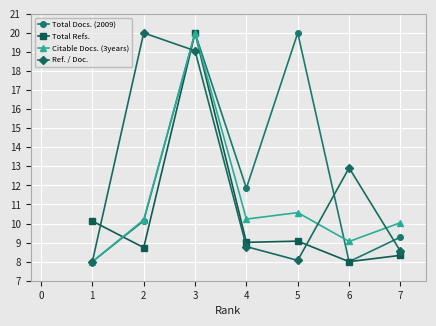

How many distinct data groups are displayed?

4